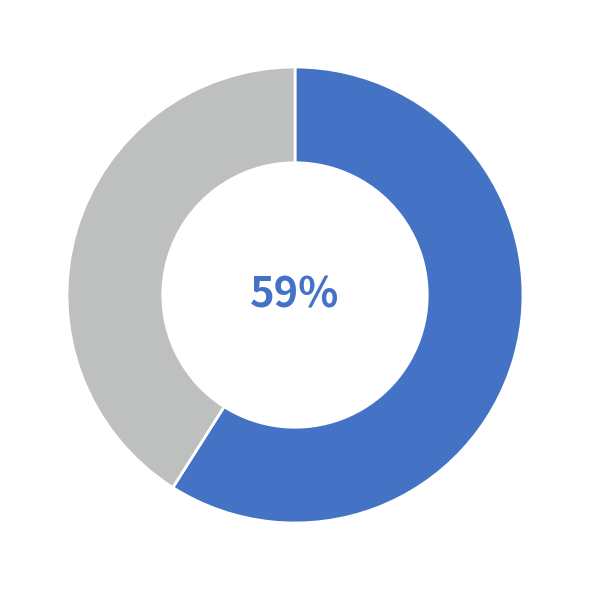

To the nearest percent, what is the average slice percentage?

50%